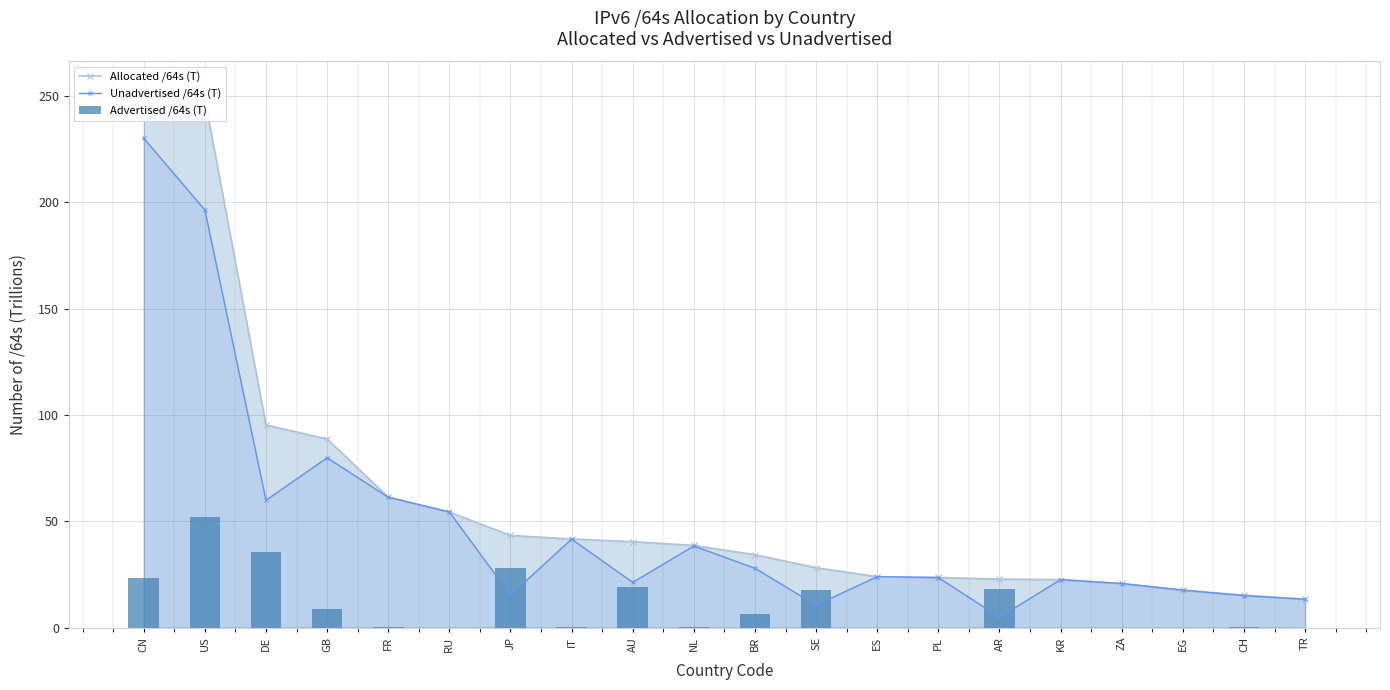

What position from the left is AR?

15